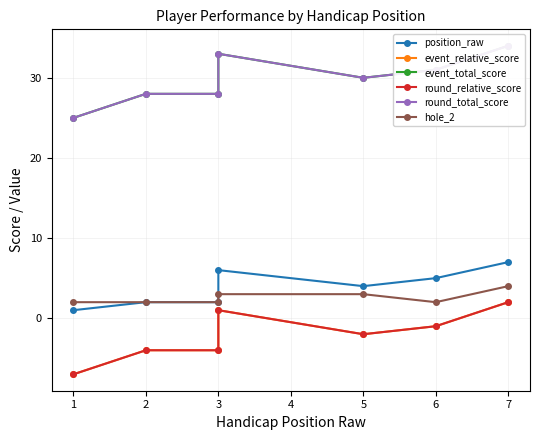

How many lines are shown in the chart?

6